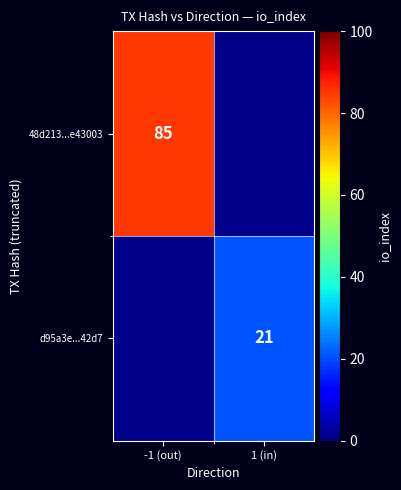

The value of 48d213...e43003 at -1 (out) is 85. True or false?

True